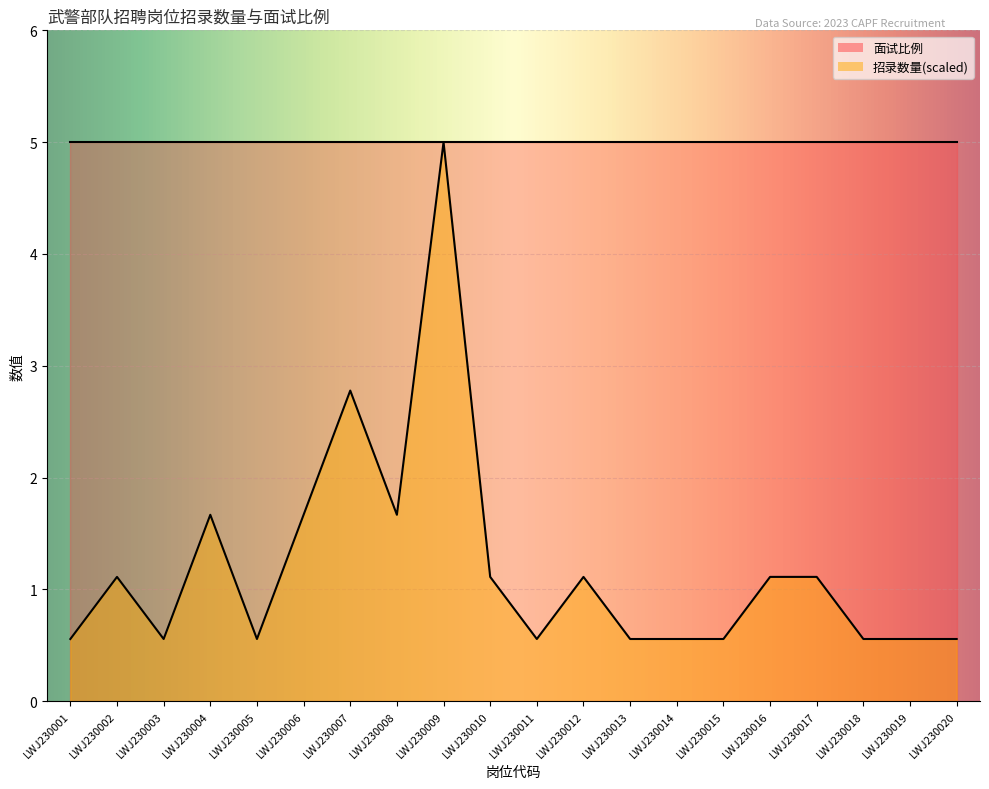

Where does the data first go above 1?

LWJ230002